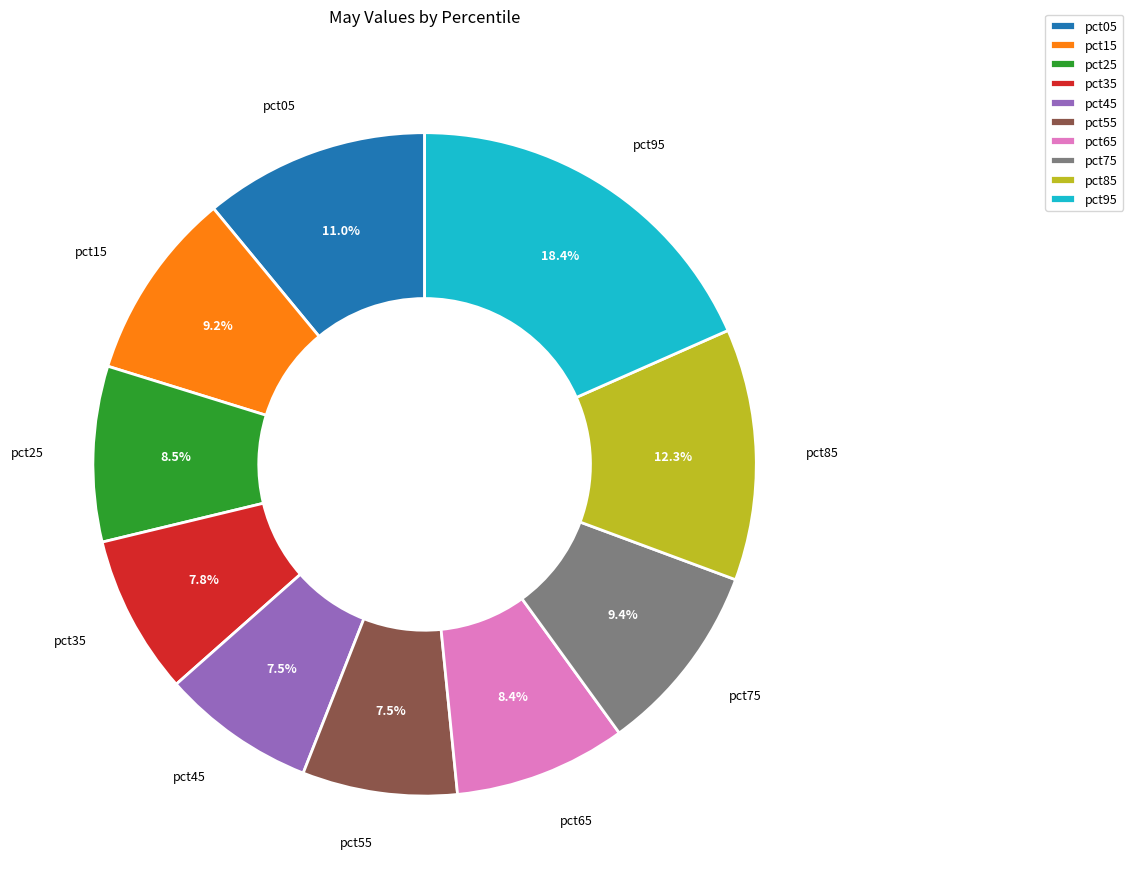

What is the largest slice in the pie chart?

pct95